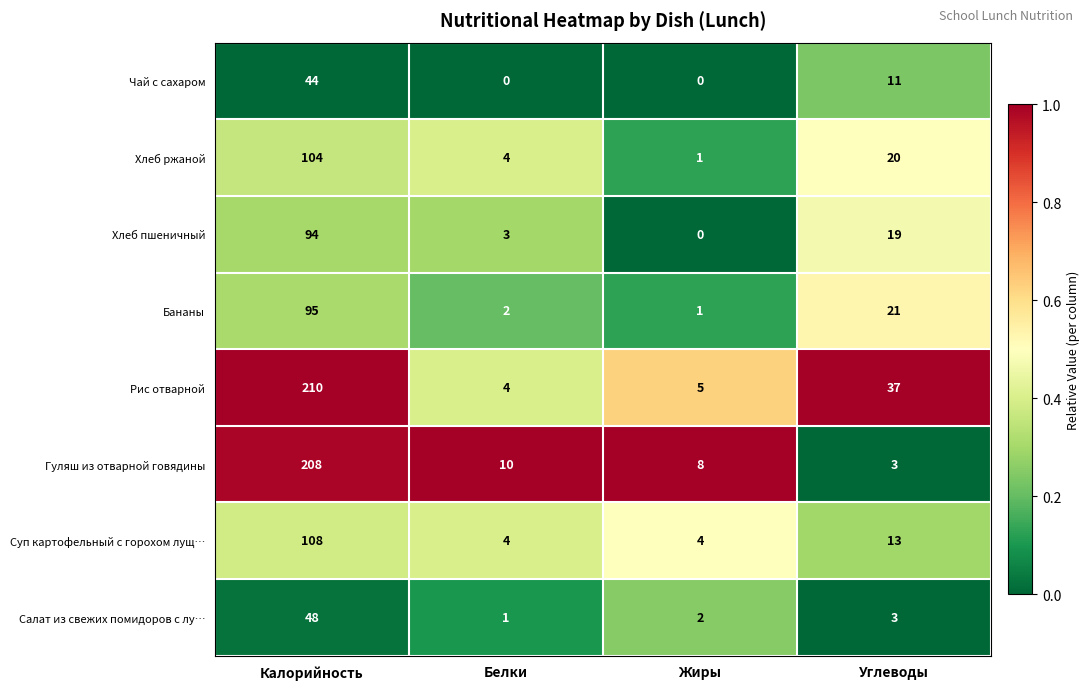

The value of Рис отварной at Жиры is 5. True or false?

True